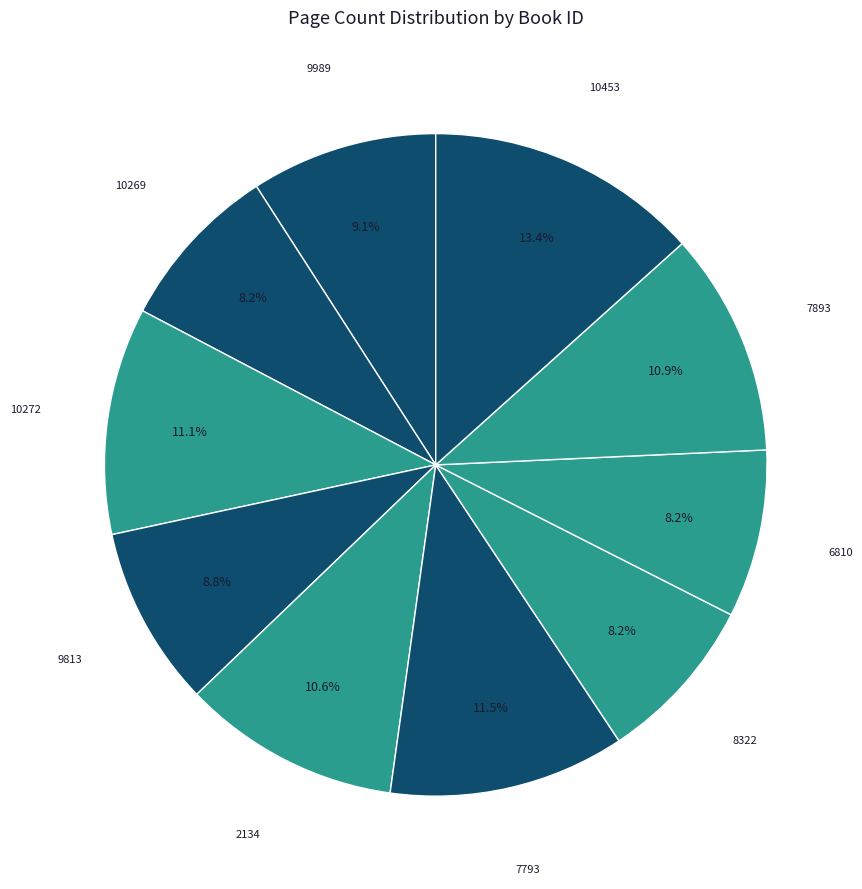

Does 9813 represent more than half of the total?

No